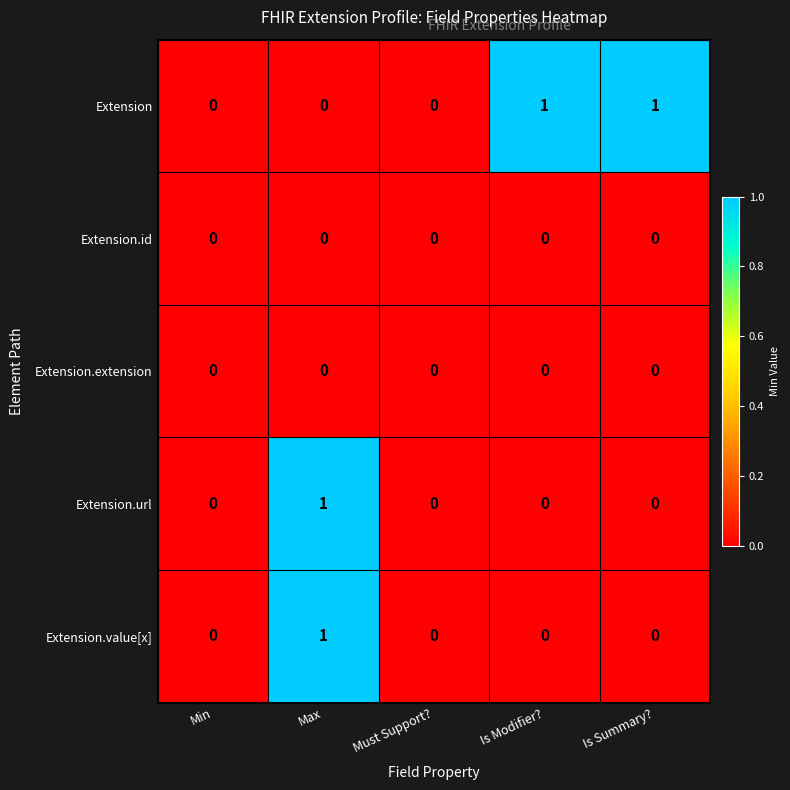

True or false: Extension has a value of 0 at Min.

True